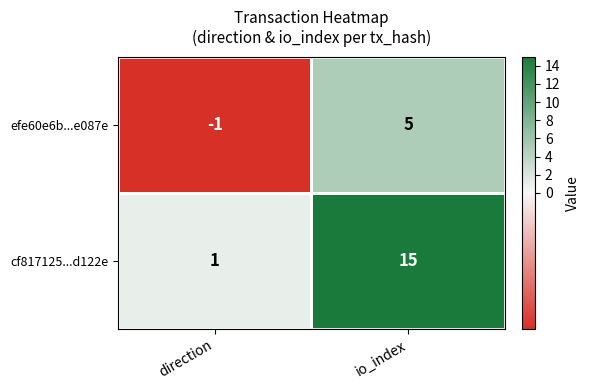

Rank the series by their average value, from lowest to highest.

efe60e6b...e087e, cf817125...d122e